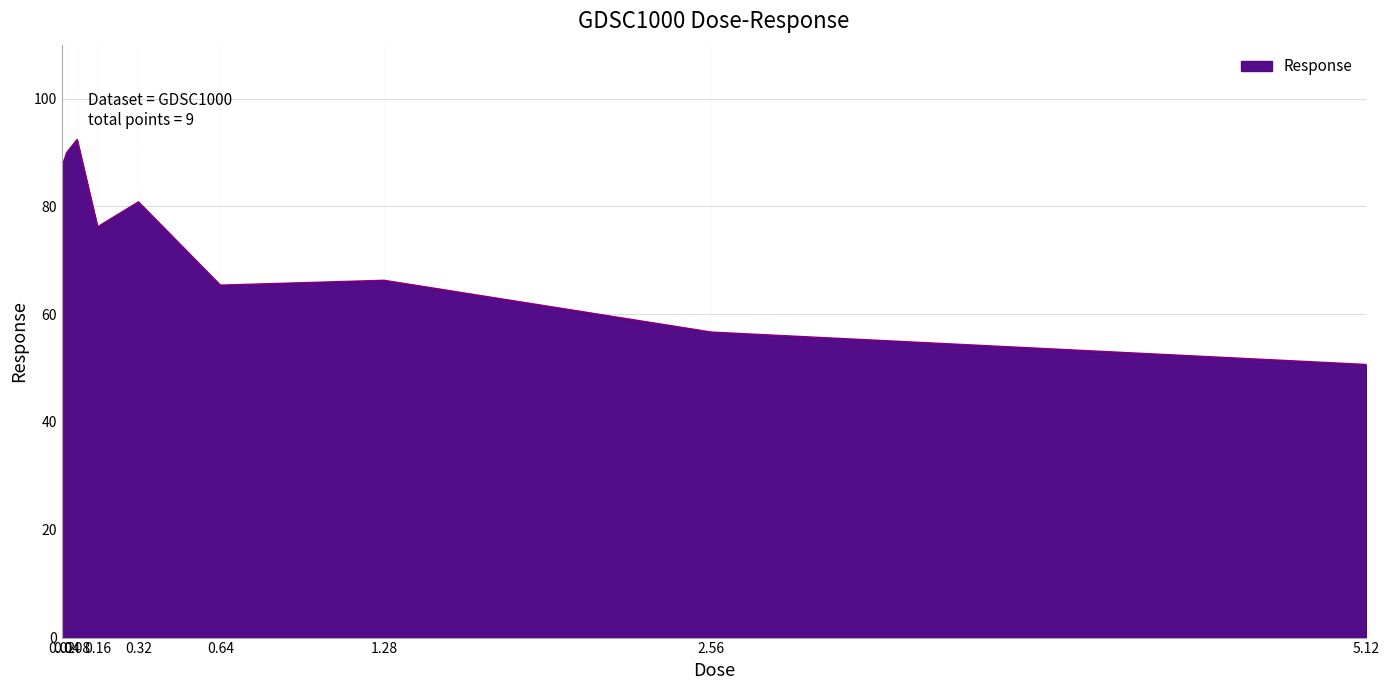

At which category does the chart reach its minimum across all series?

5.12